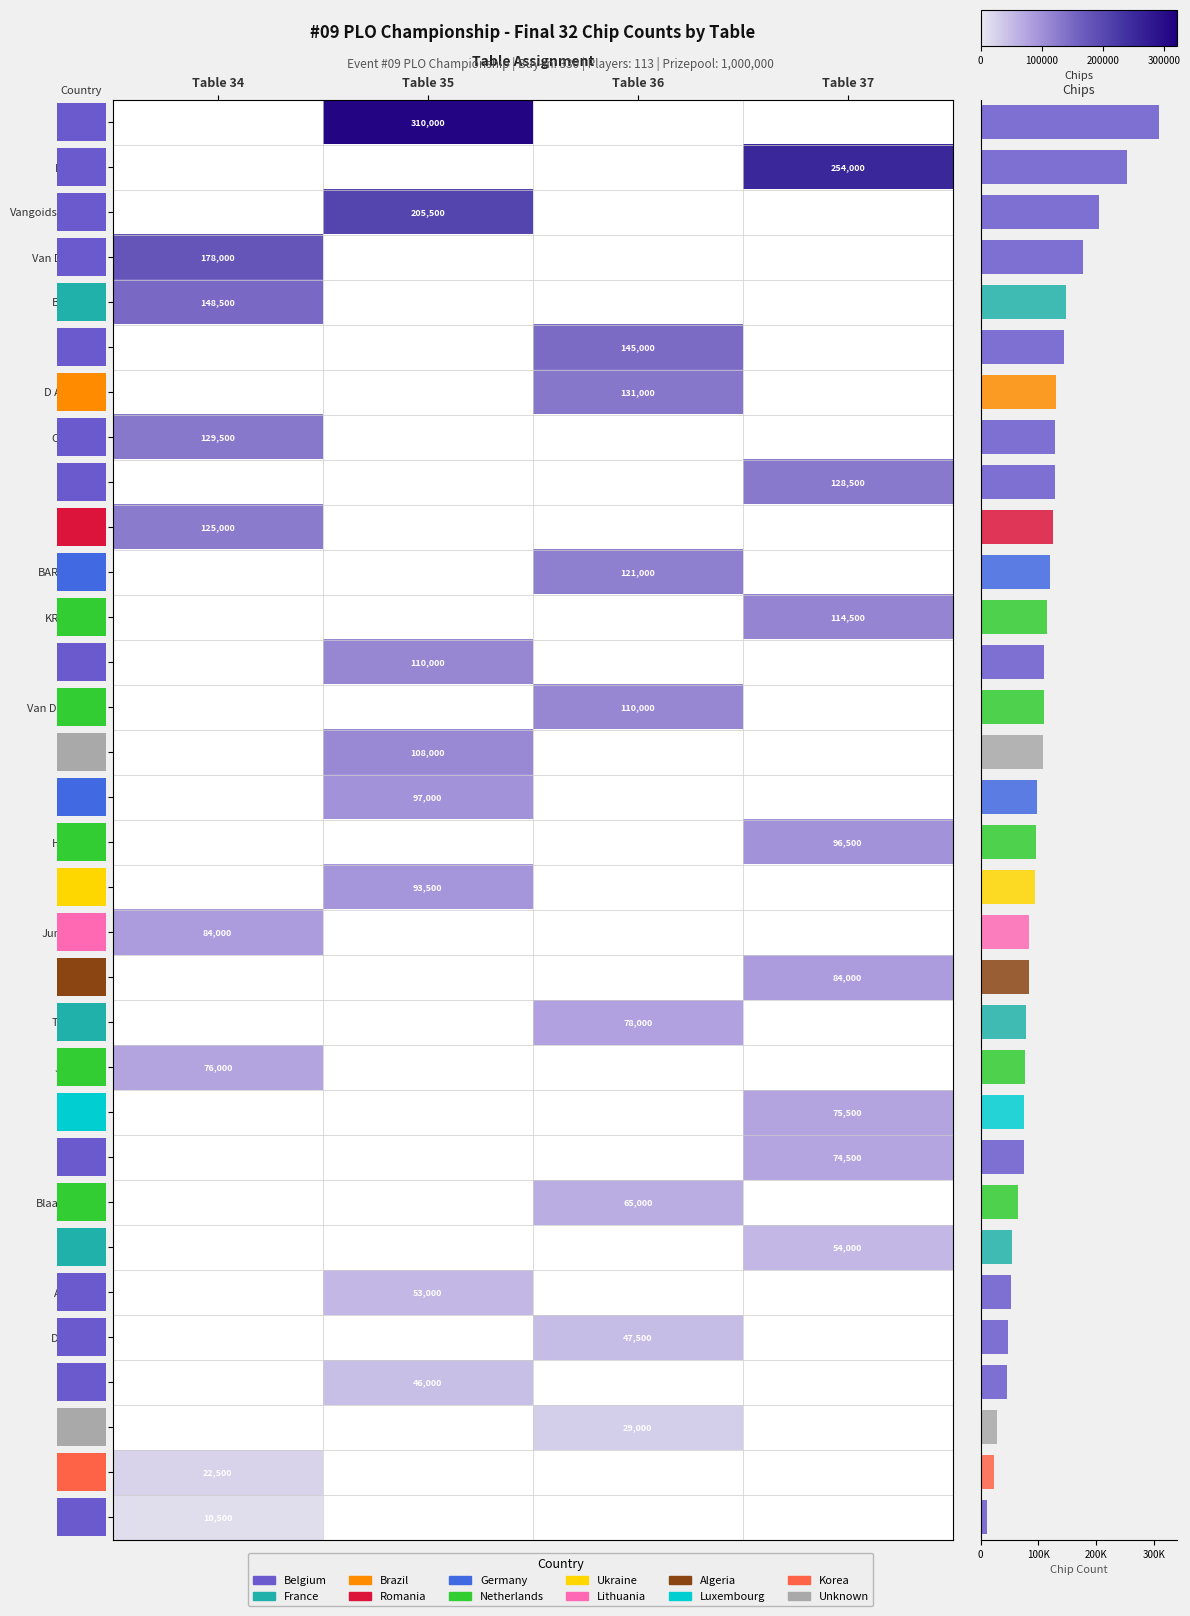

Which has a higher value, Table 34 or Table 37?

Table 34